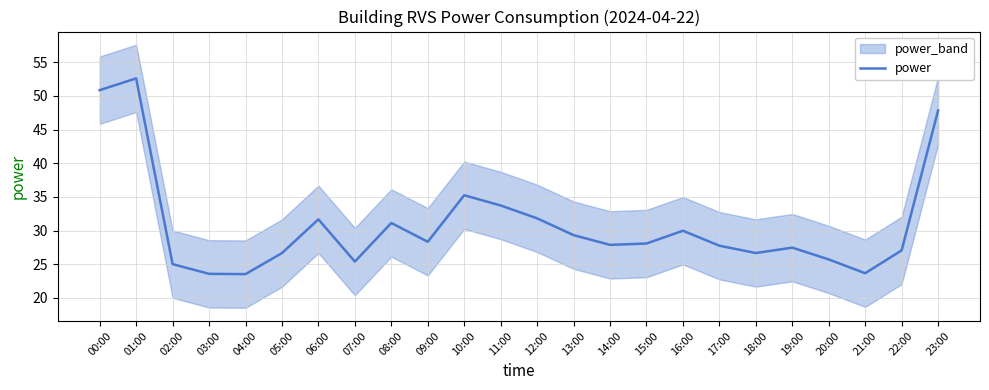

What is the label of the 6th point from the left?

05:00